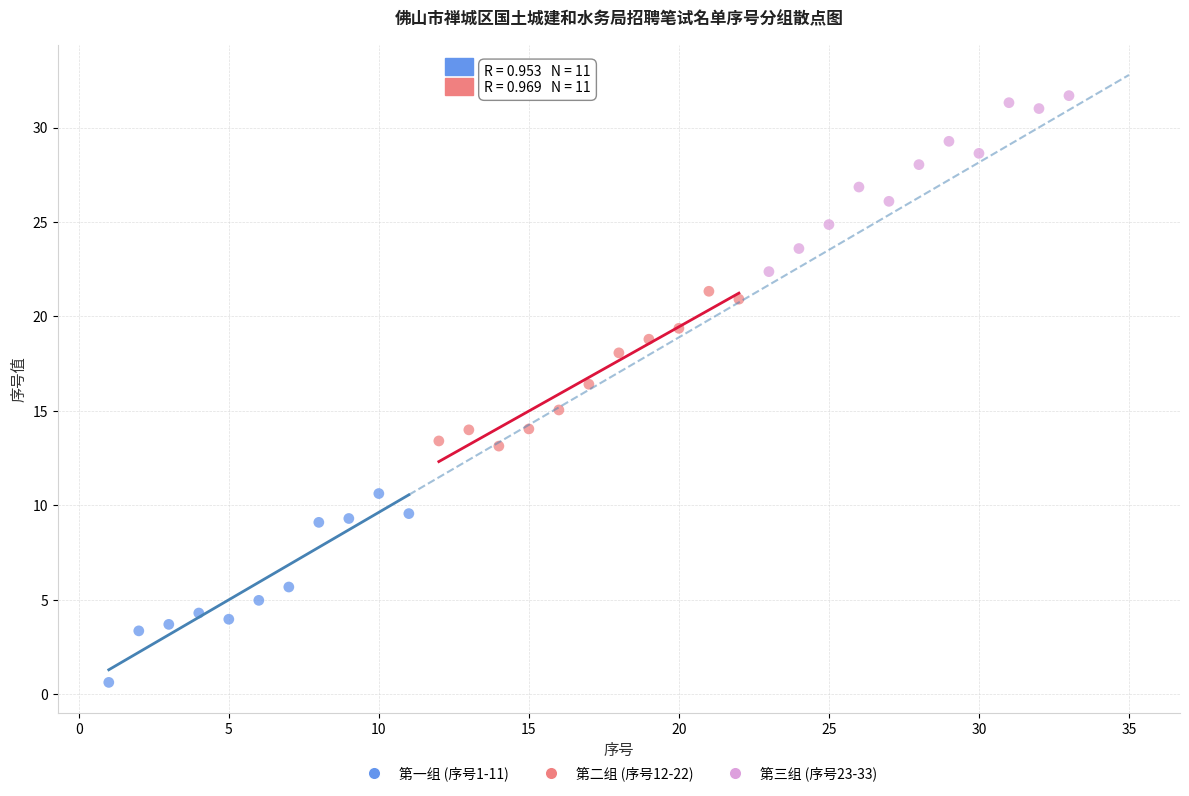

Which series reaches the maximum Y coordinate?

第三组 (序号23-33)